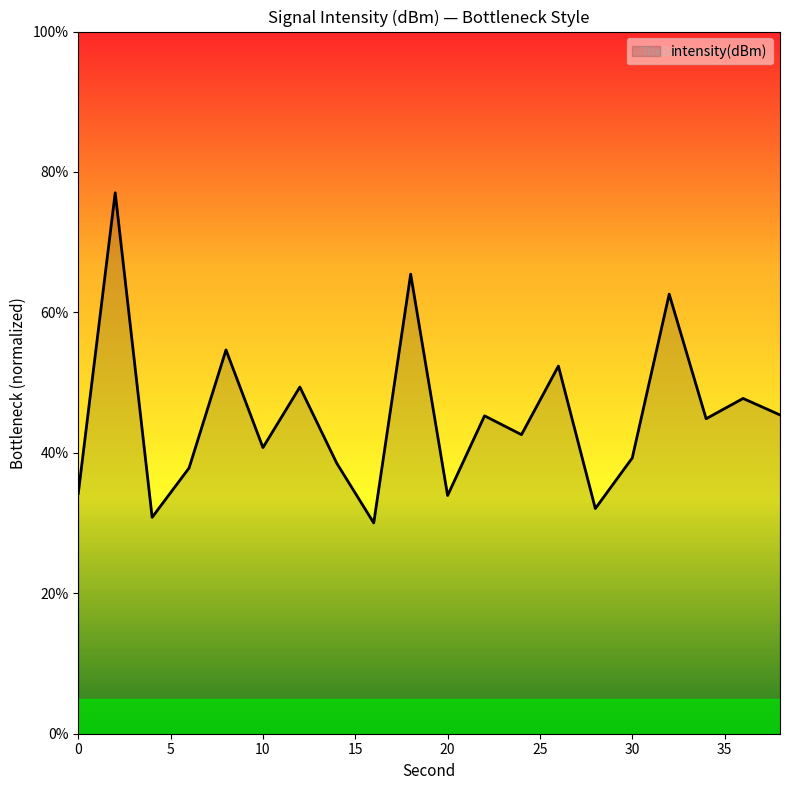

What is the difference between the maximum and minimum values?

47.0